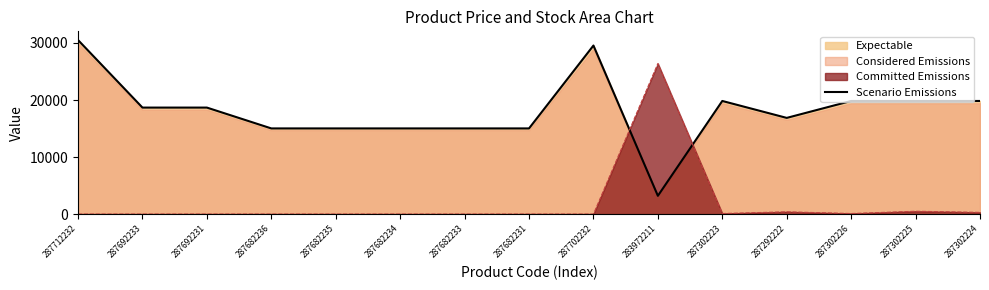

How many intersections are there between Committed Emissions and Scenario Emissions?

2